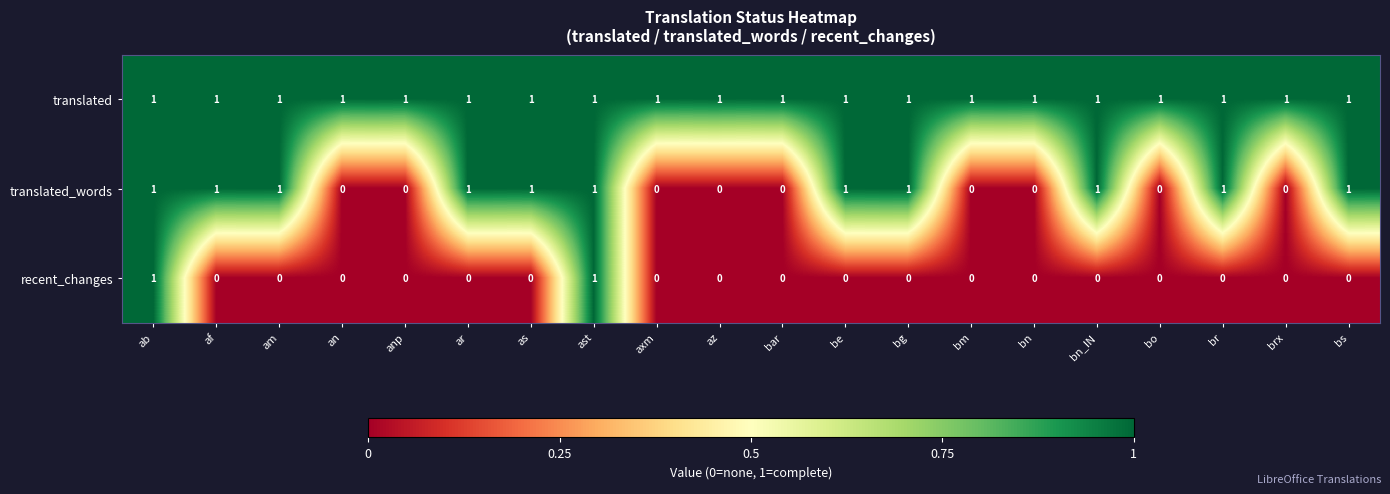

Is it true that translated_words equals 1 at ast?

True